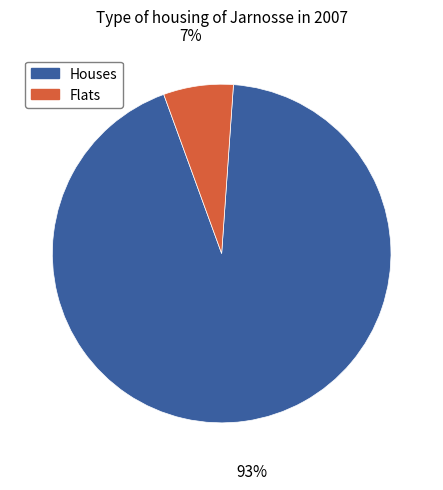

Between Flats and Houses, which is larger?

Houses